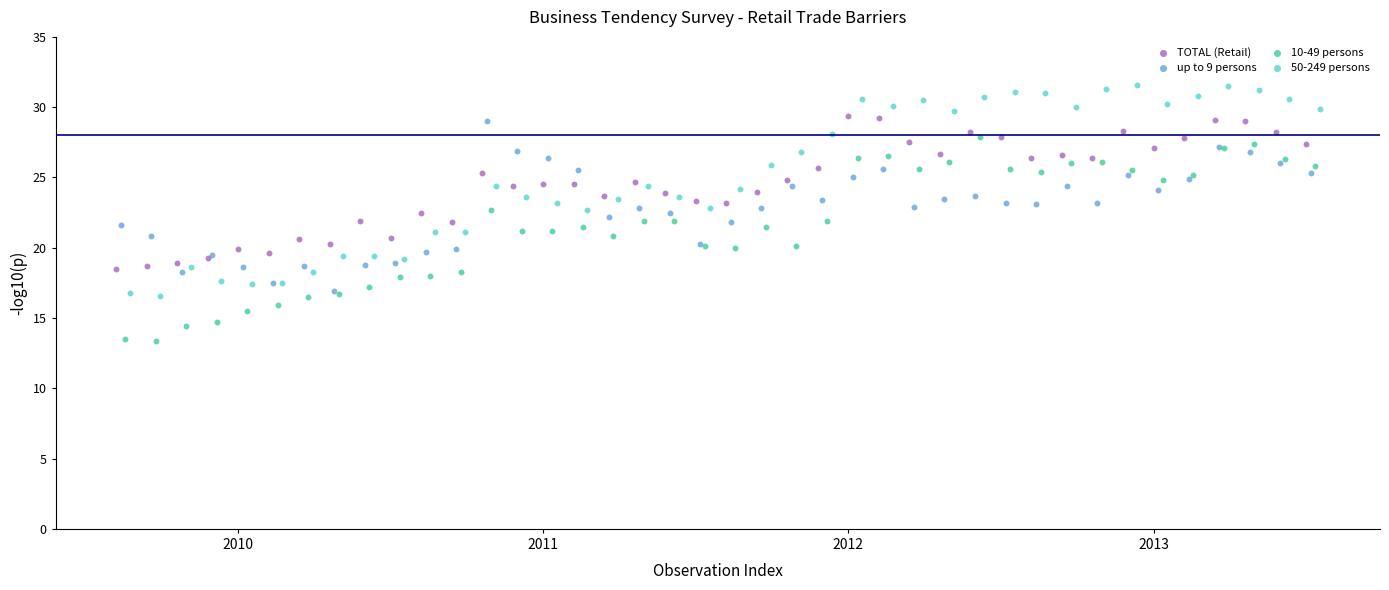

What are all the series names shown in the legend?

TOTAL (Retail), up to 9 persons, 10-49 persons, 50-249 persons